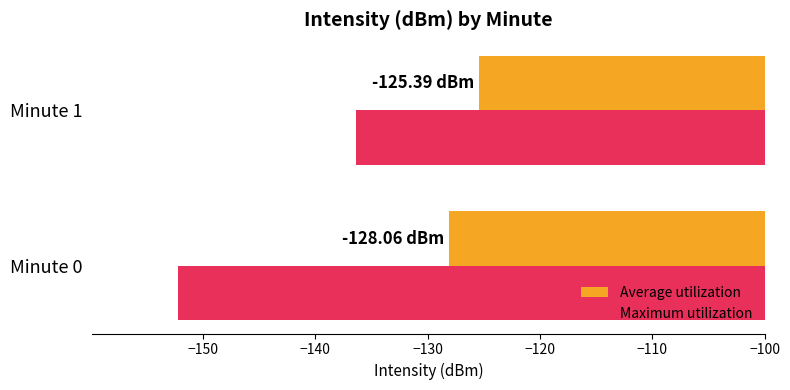

What is the difference between the maximum and minimum values in the Average utilization series?

2.7